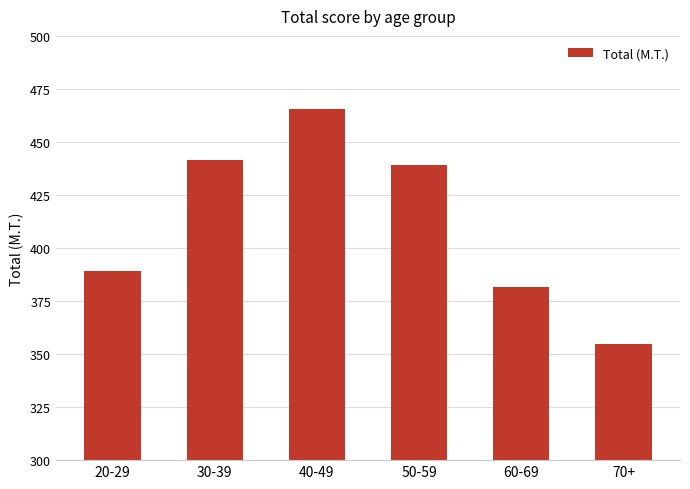

What is the label of the 2nd bar from the right?

60-69